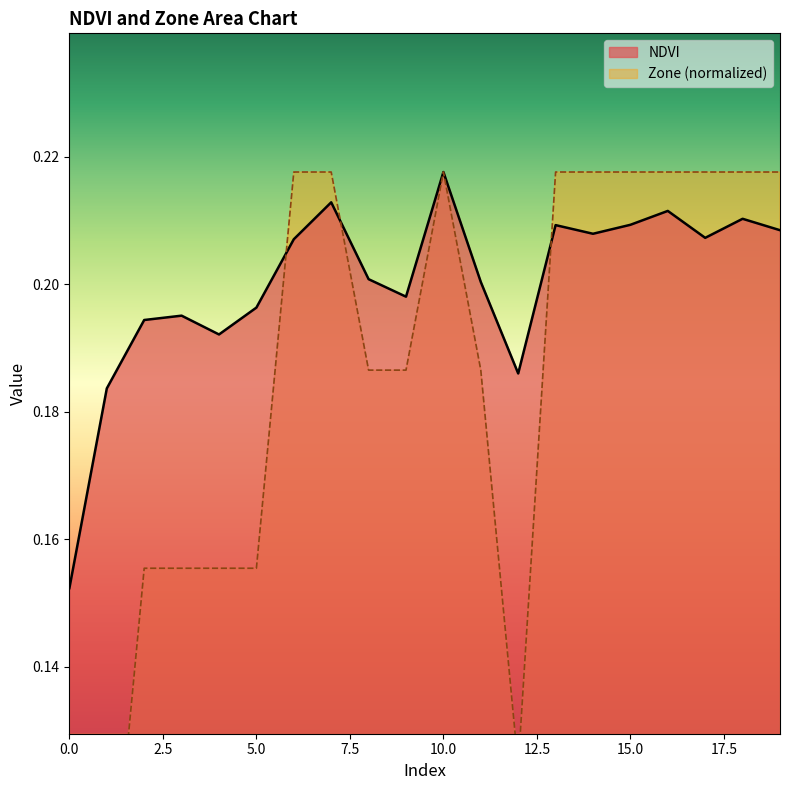

Rank the series by their maximum value, from lowest to highest.

NDVI, Zone